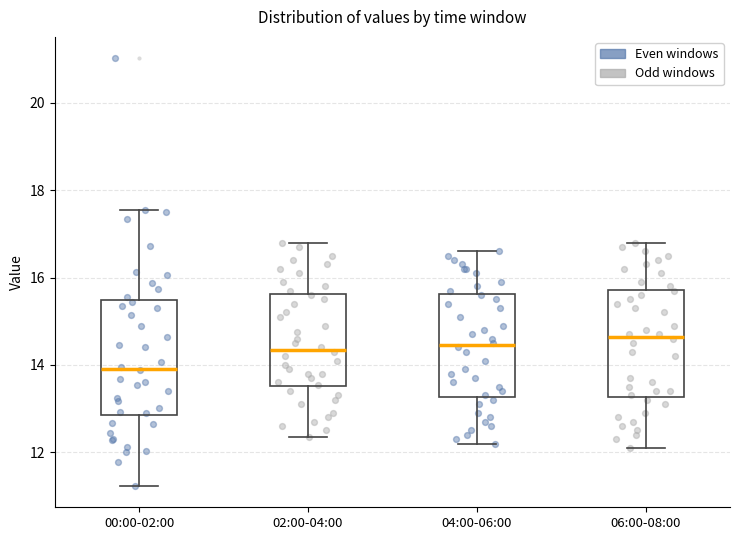

Where is the upper edge of the box for 00:00-02:00 on the y-axis? The values are not printed on the chart, so give them approximately, as read against the axis.

15.4